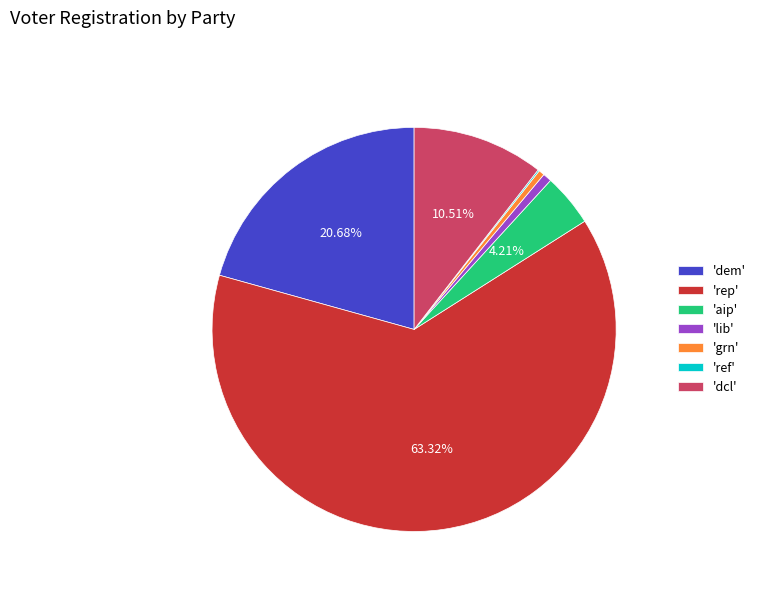

Which category has the biggest portion of the pie?

'rep'